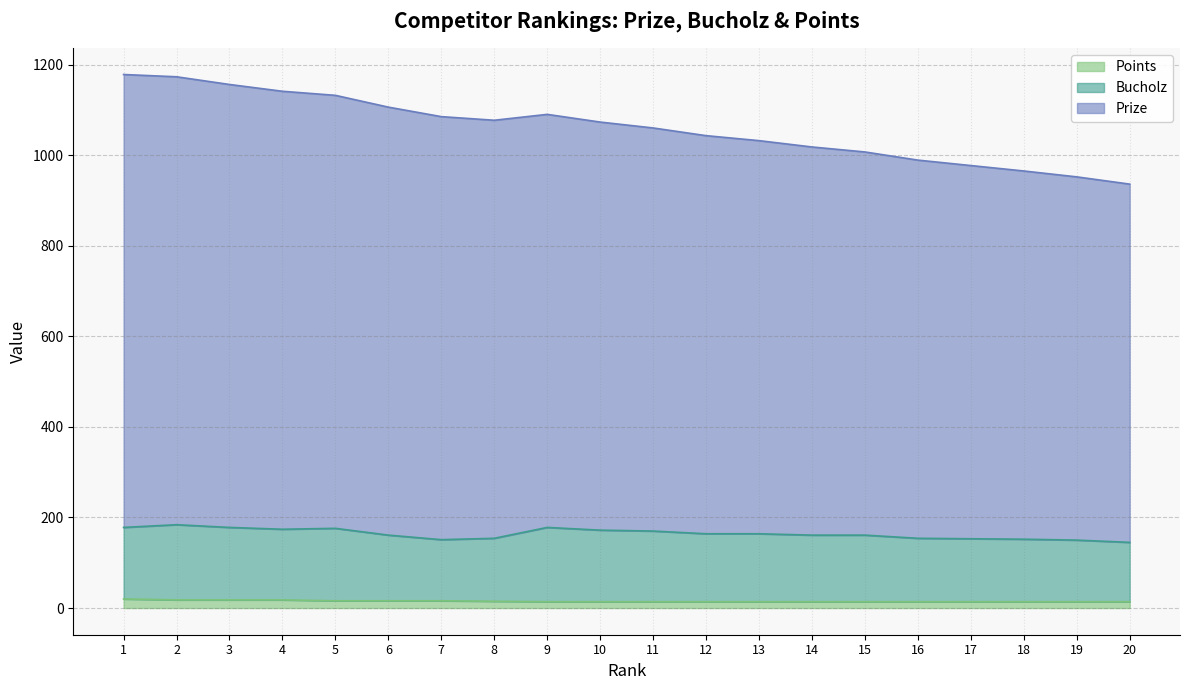

In Prize, how many points are lower than both neighbors (excluding endpoints)?

1